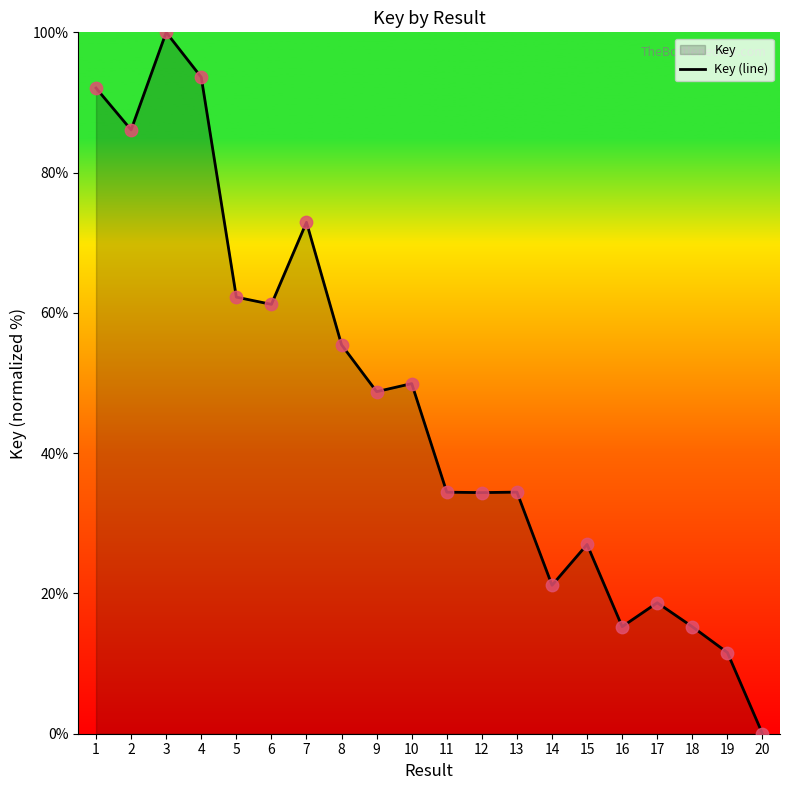

Between 3 and 20, which is larger?

3